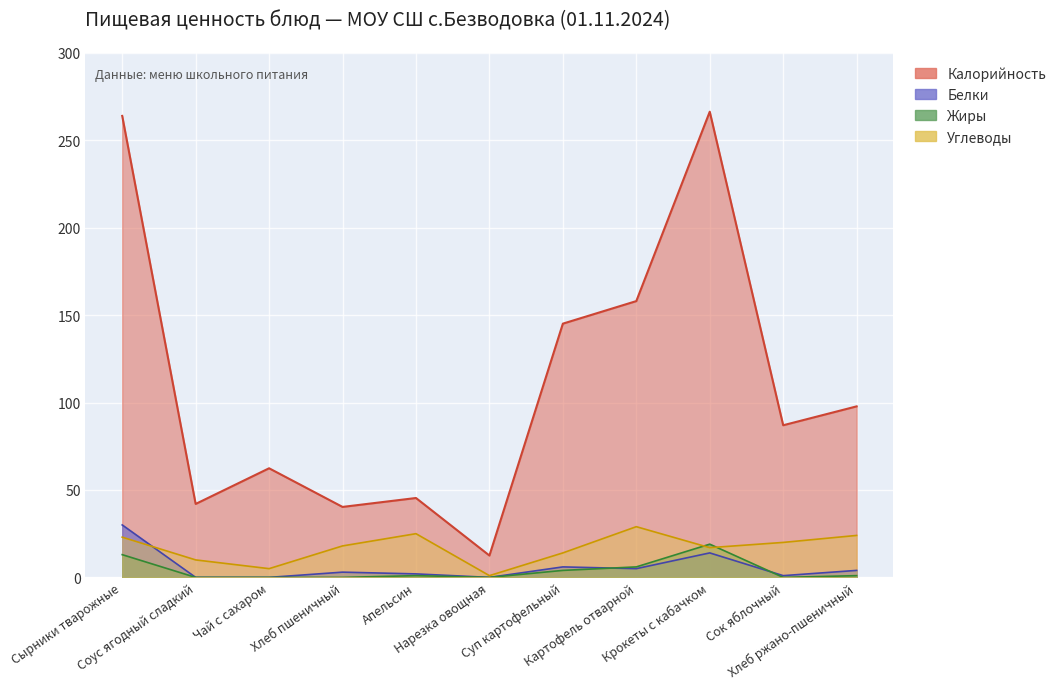

What are all the series names shown in the legend?

Калорийность, Белки, Жиры, Углеводы